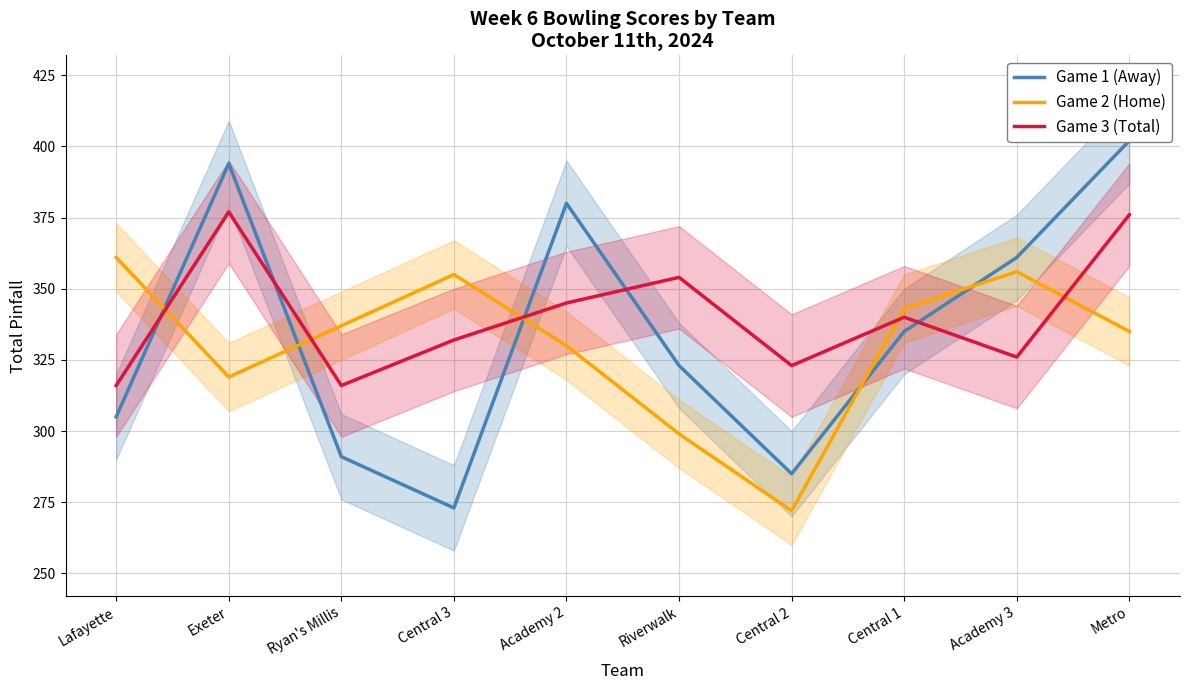

What is the approximate value of Game 2 (Home) at Central 2, to the nearest 5?

270